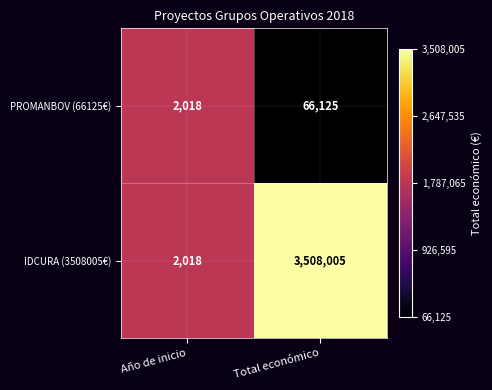

Rank the series at Total económico from lowest to highest value.

PROMANBOV (66125€), IDCURA (3508005€)